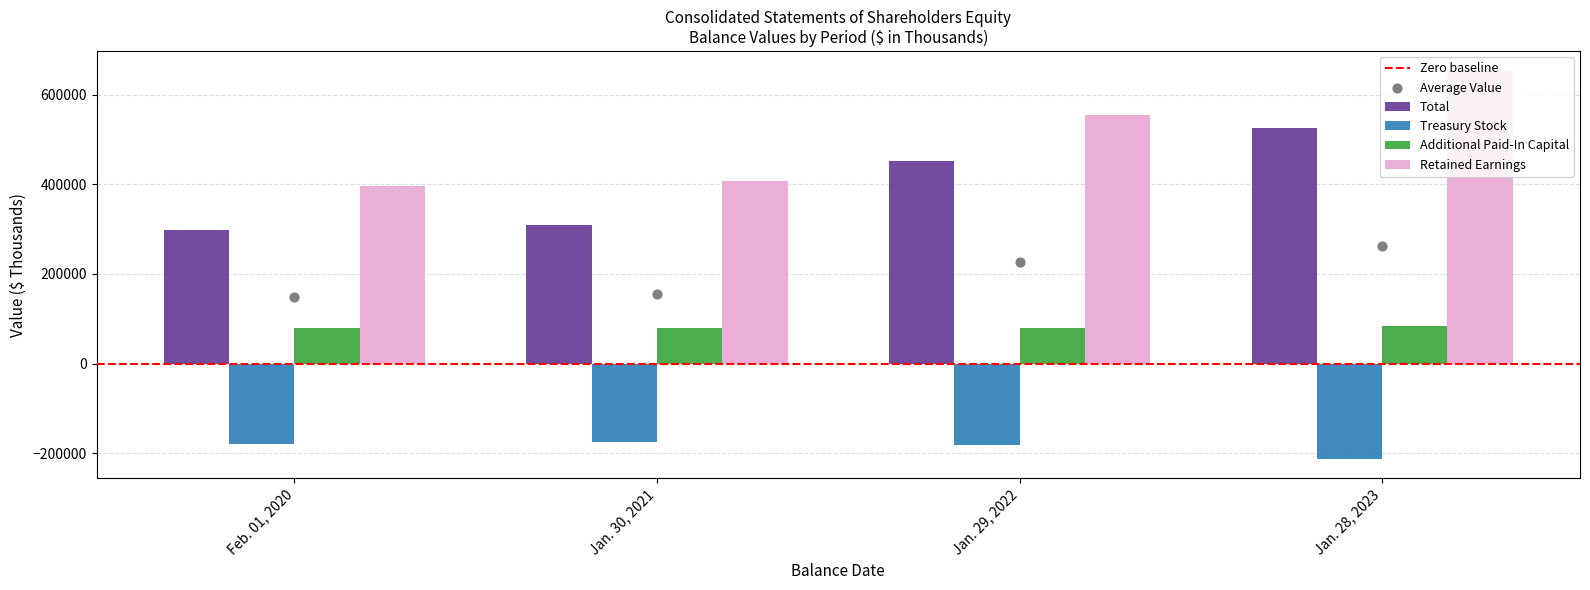

Which series has the widest spread of Y values?

Retained Earnings